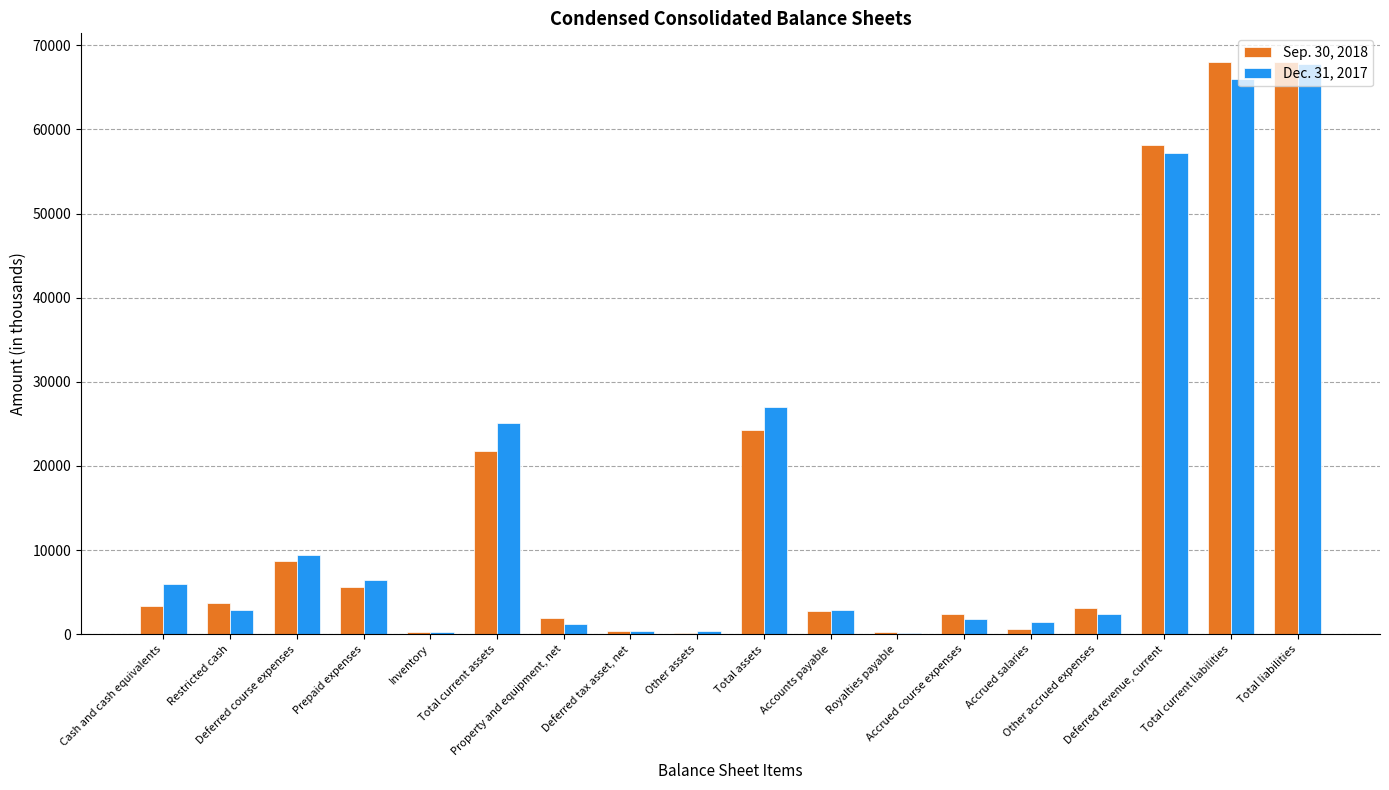

What is the maximum value shown in the chart?

68011